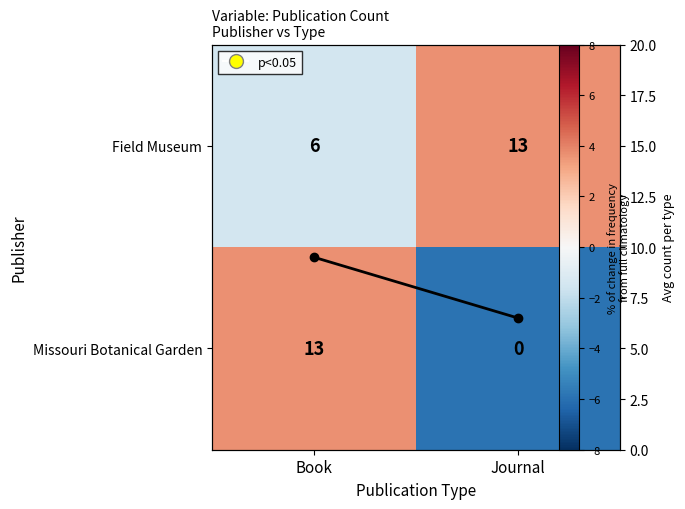

Rank the categories by Field Museum value from lowest to highest.

Book, Journal